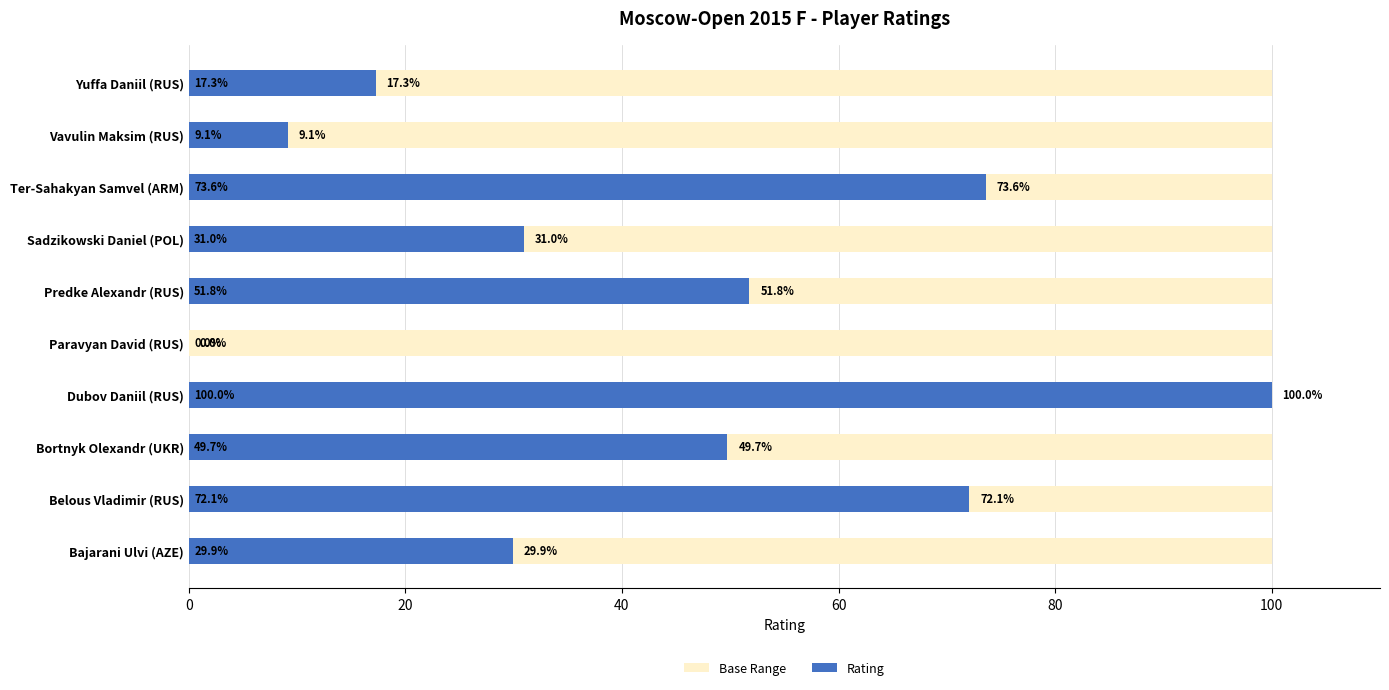

What is the difference between the Rating values at Bortnyk Olexandr (UKR) and Bajarani Ulvi (AZE)?

19.8